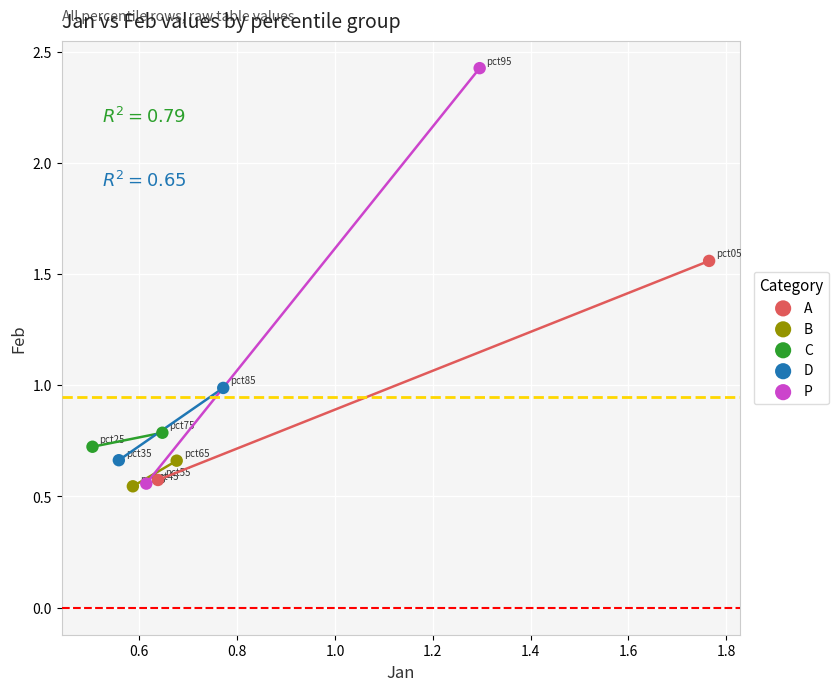

What are all the series names shown in the legend?

A, B, C, D, P